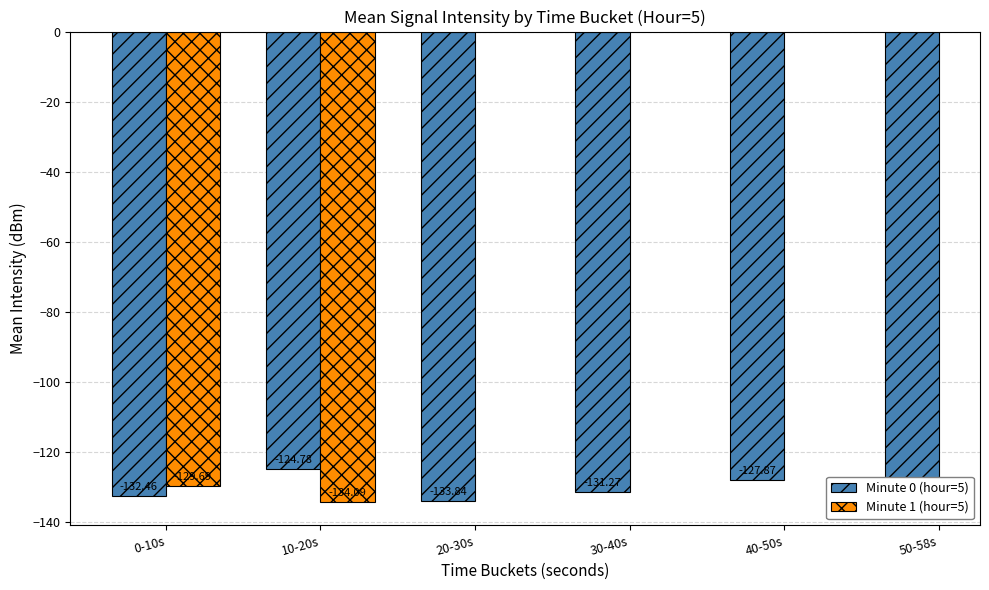

Does the chart contain stacked bars?

No